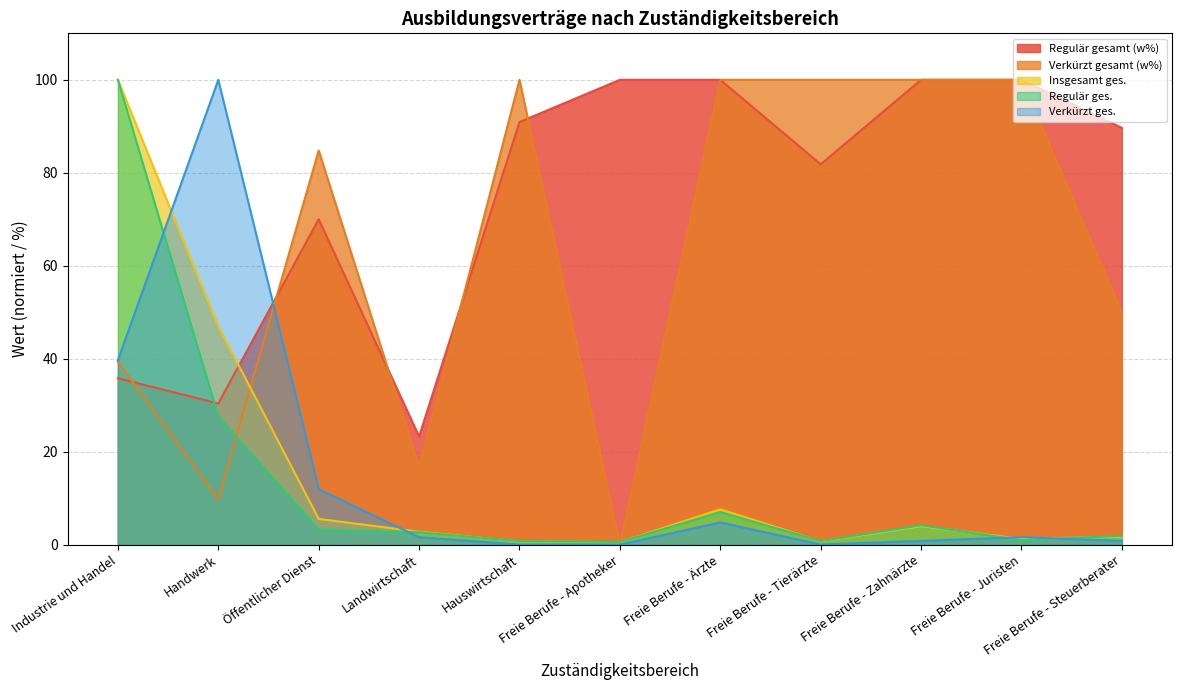

Which series has the widest spread of values?

Verkürzt gesamt (w%)